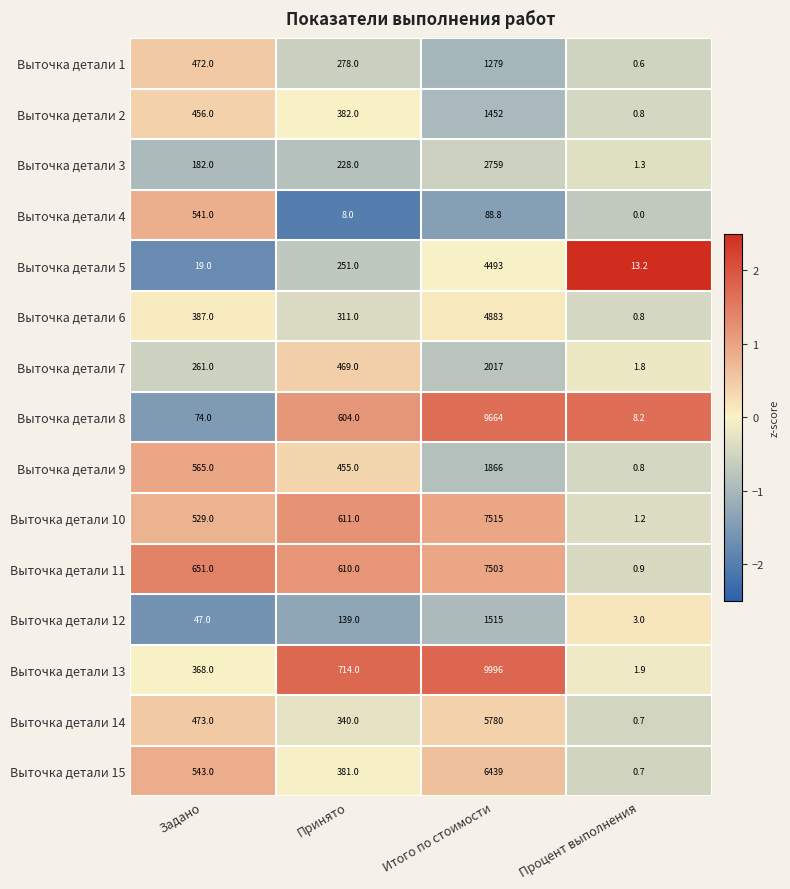

At which category is the sum across all series the highest?

Итого по стоимости